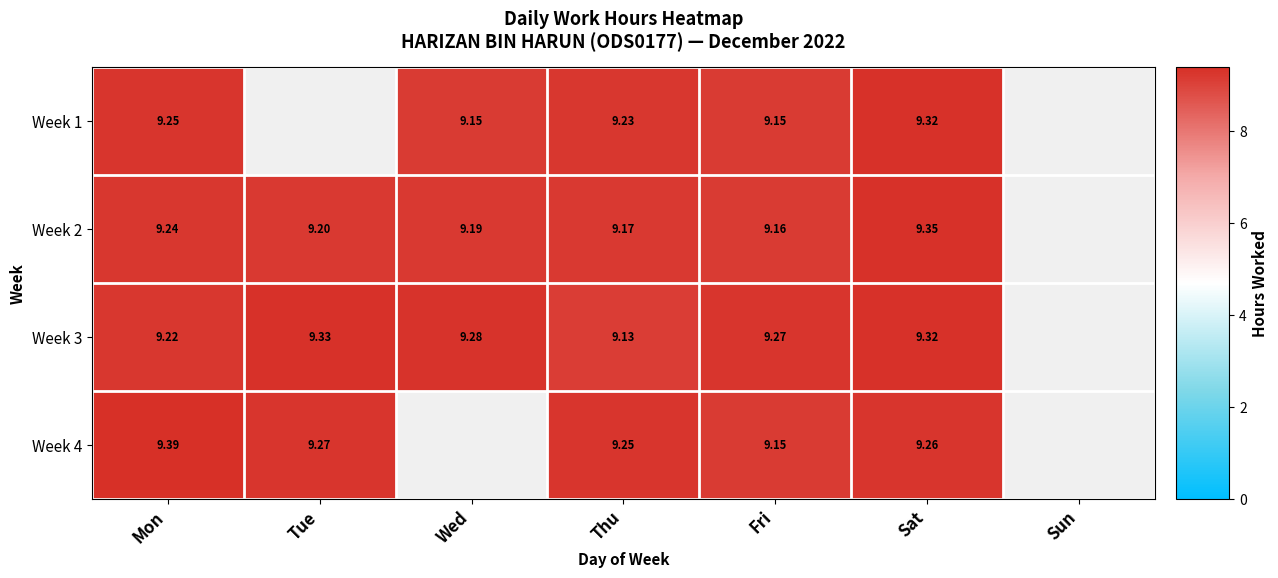

What is the lowest value of the Week 3 series?

9.1